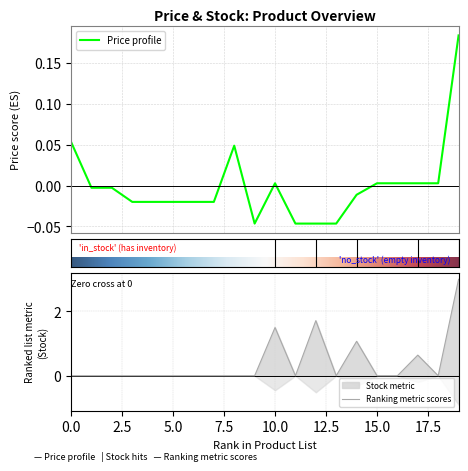

What is the maximum value for Ranking metric scores?

3.0